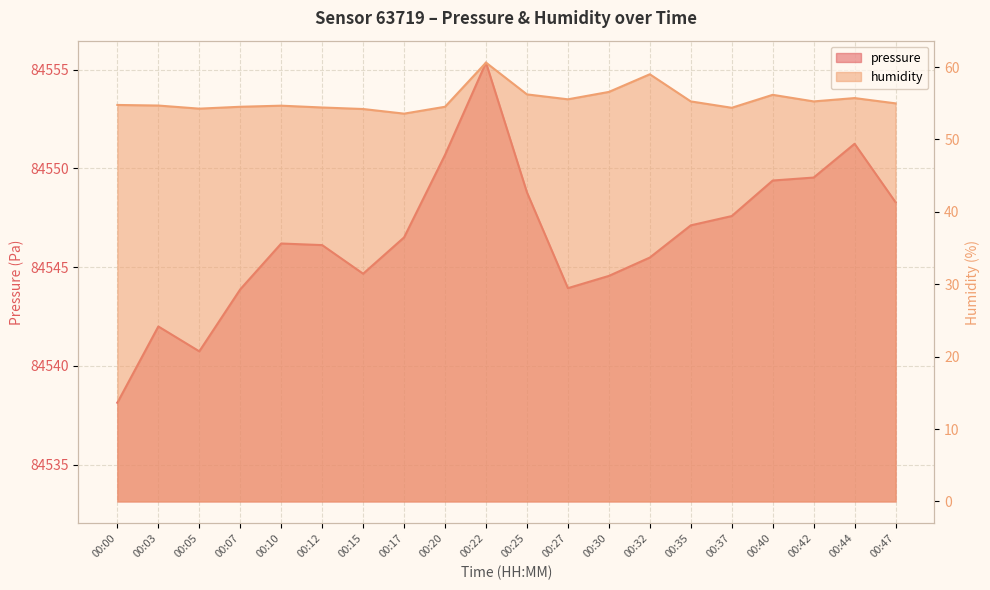

True or false: humidity and pressure intersect in this chart.

False